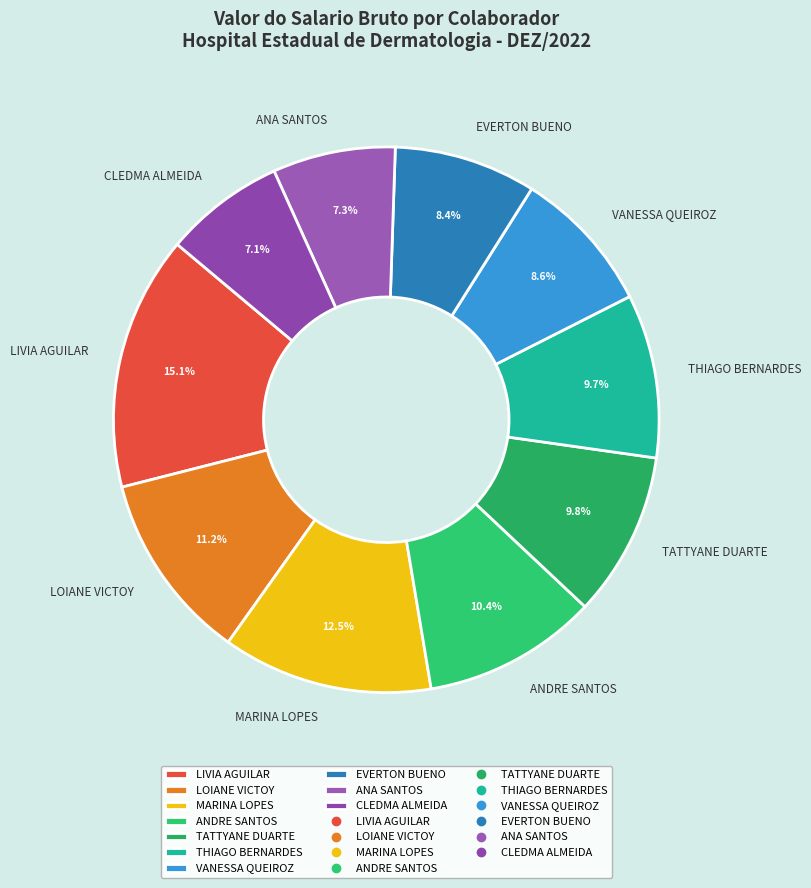

What is the total percentage of THIAGO BERNARDES and TATTYANE DUARTE?

19.5%